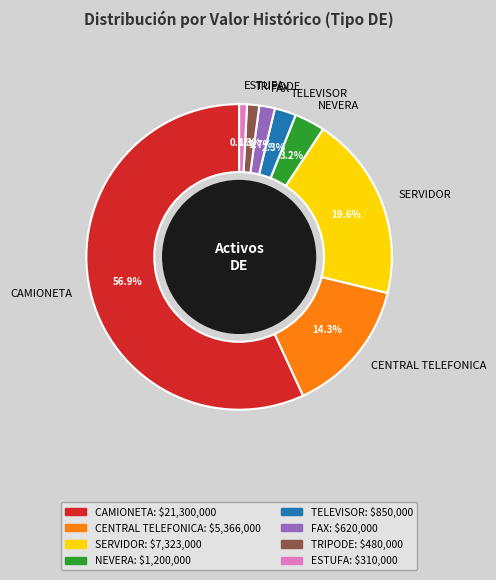

To the nearest percent, what is the combined percentage of ESTUFA and TELEVISOR?

3%